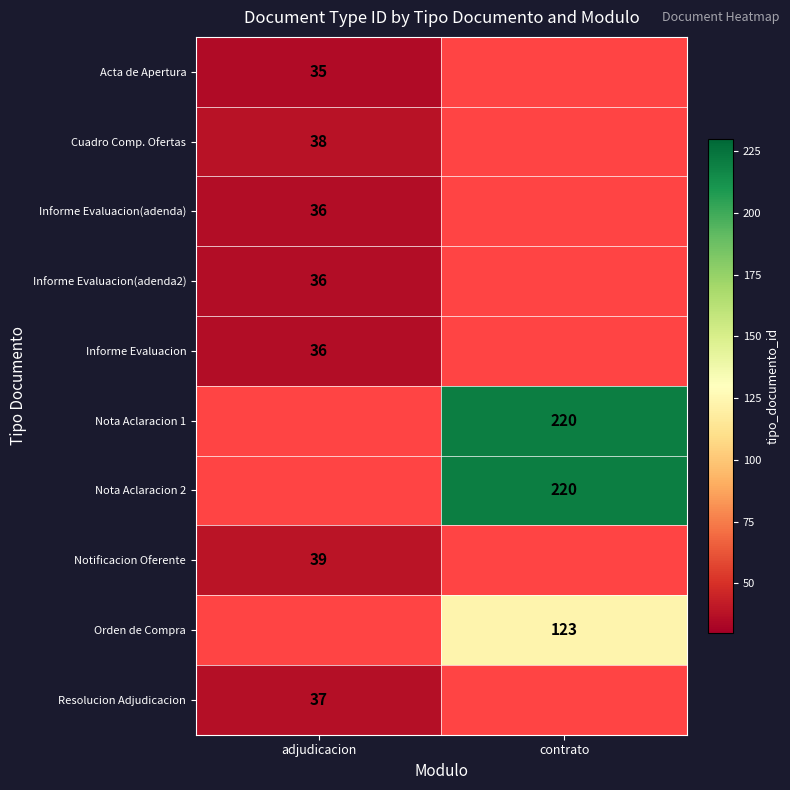

Count the number of categories in the chart.

2